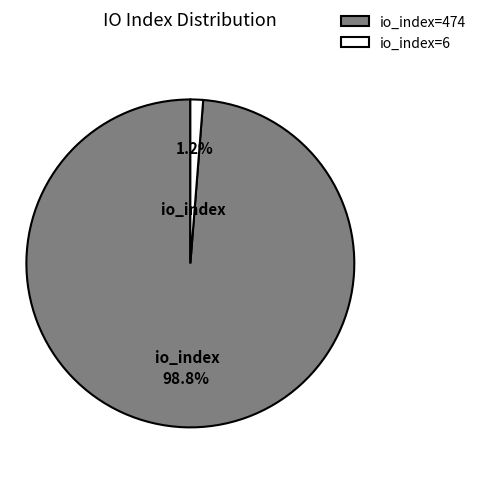

True or false: io_index=6 accounts for 11% of the total.

False